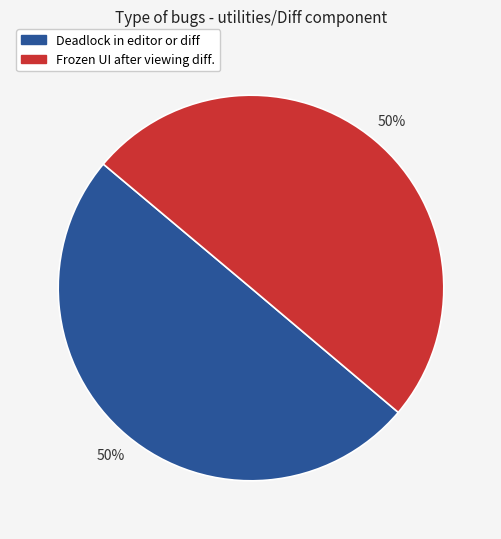

What percentage is the Deadlock in editor or diff slice, to the nearest percent?

50%